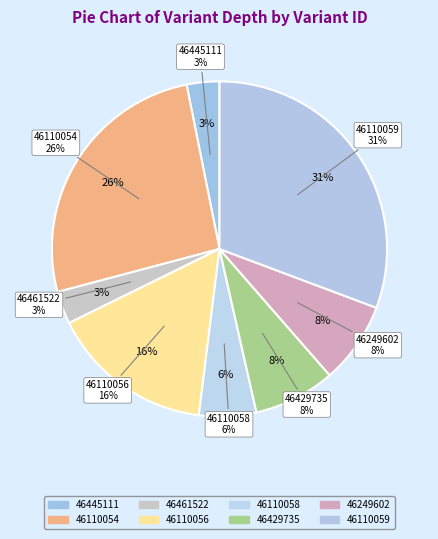

Is there any slice that represents more than half of the pie?

No